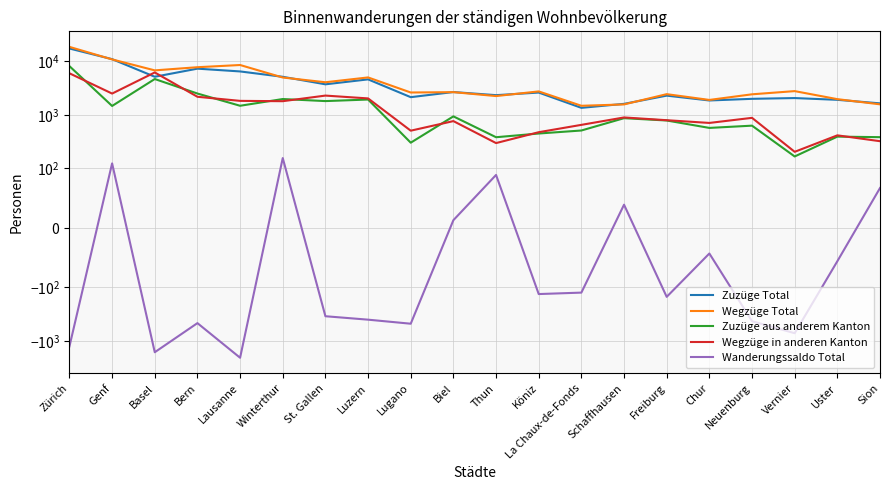

Is this an area chart (filled region under the line)?

No